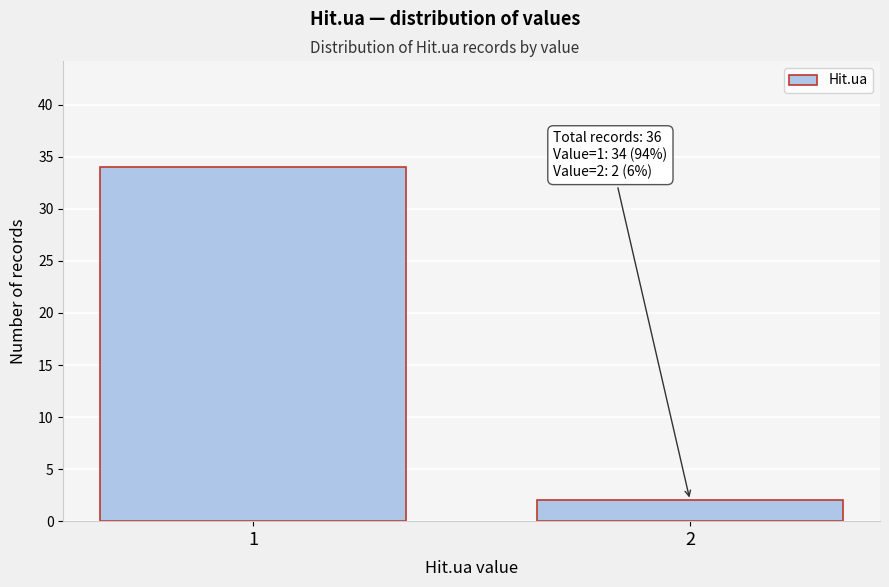

Reading left to right, list all the values displayed in this chart.

34	2